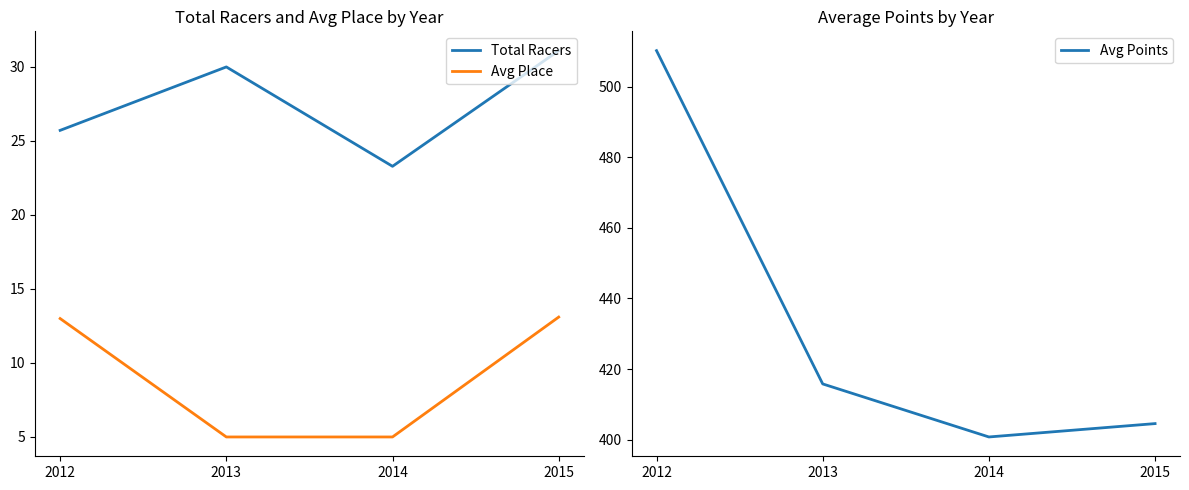

The Total Racers series shows 23.3 at 2014. True or false?

True